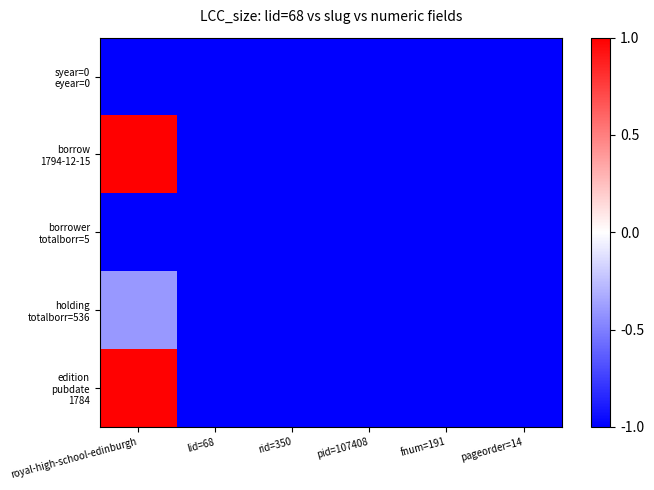

Which series has the largest range (max minus min)?

borrow 1794-12-15